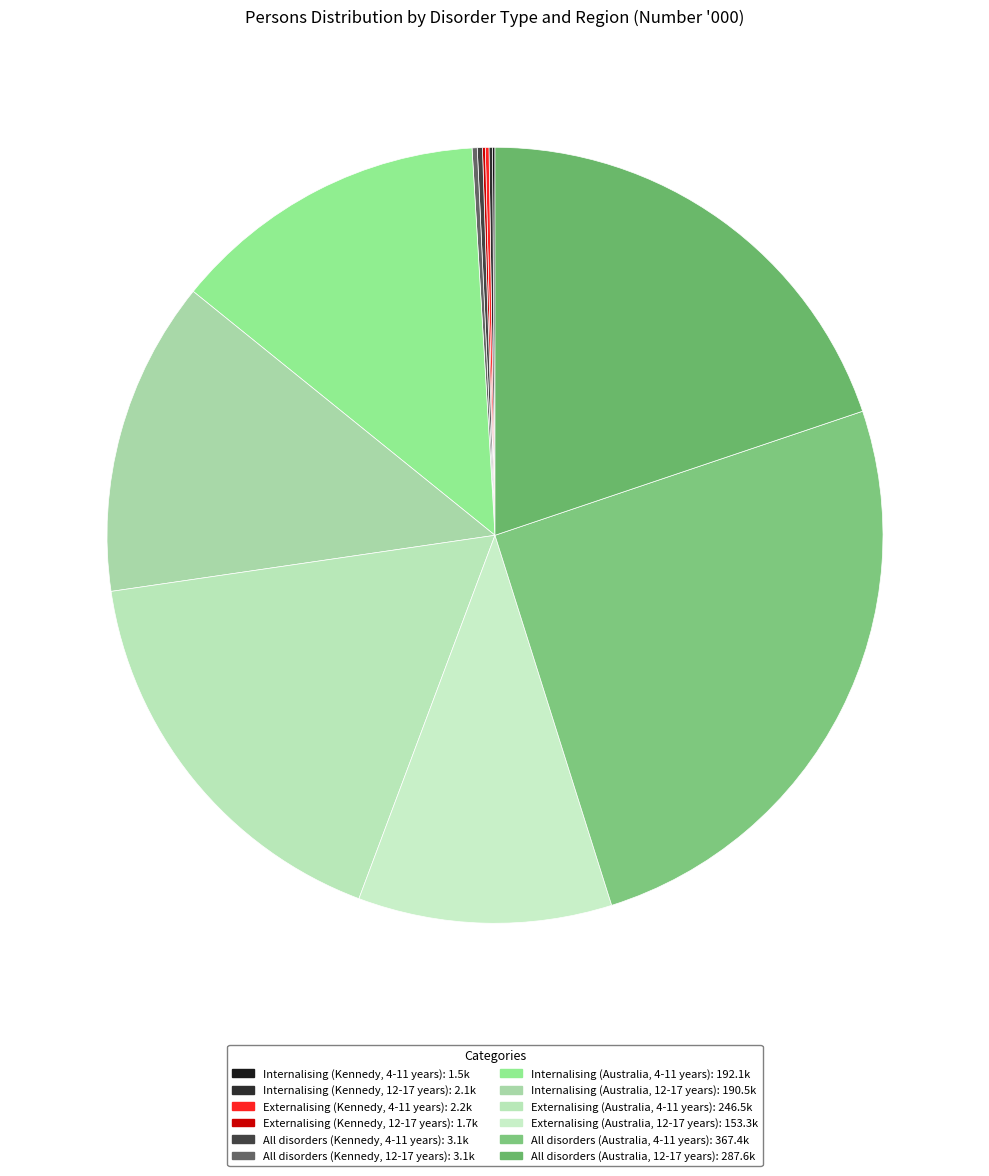

Do Internalising (Australia, 4-11 years) and All disorders (Kennedy, 12-17 years) together represent more than half of the pie?

No